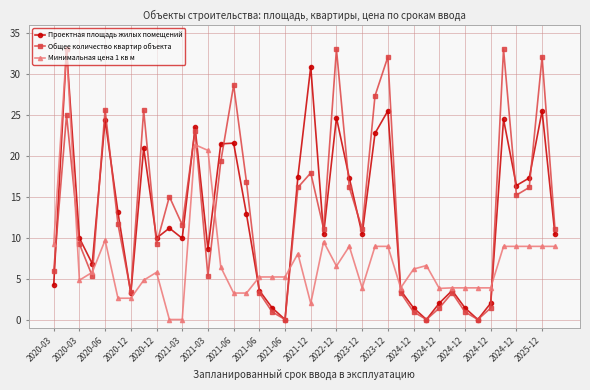

In Общее количество квартир объекта, how many points are higher than both neighbors (excluding endpoints)?

12